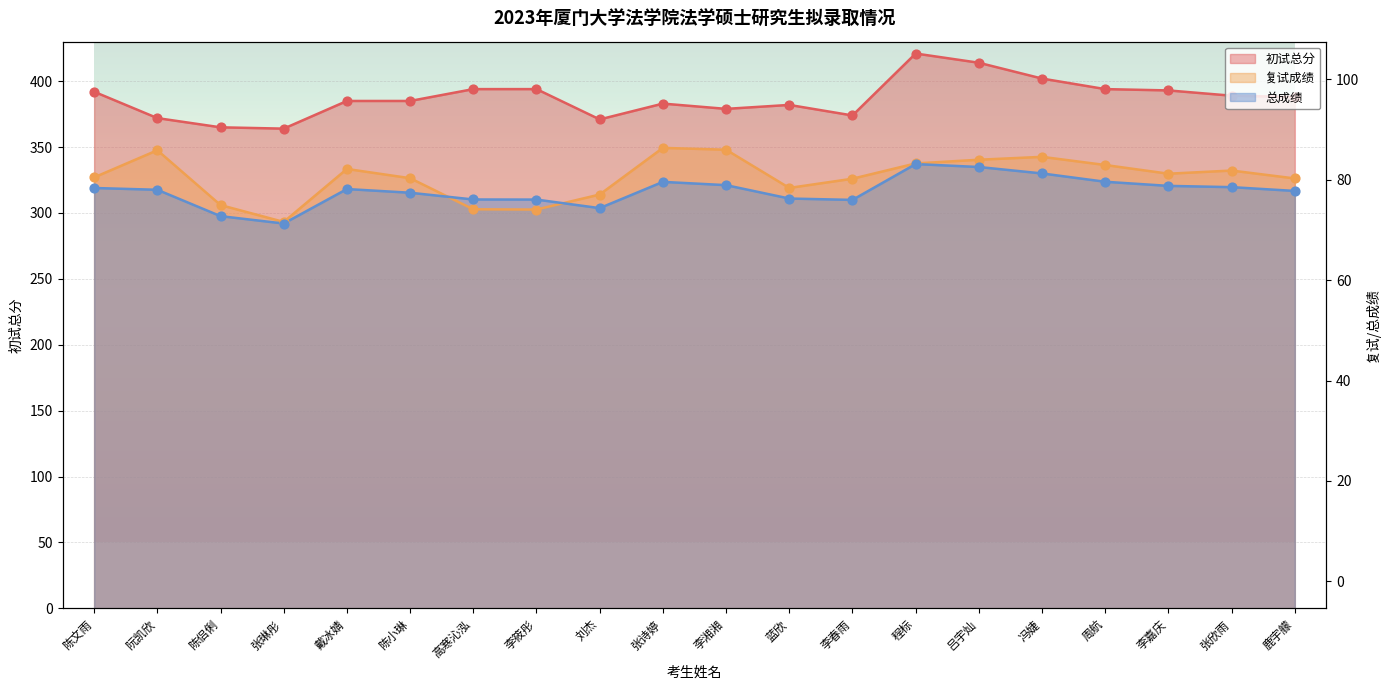

Which series has the widest spread of Y values?

初试总分